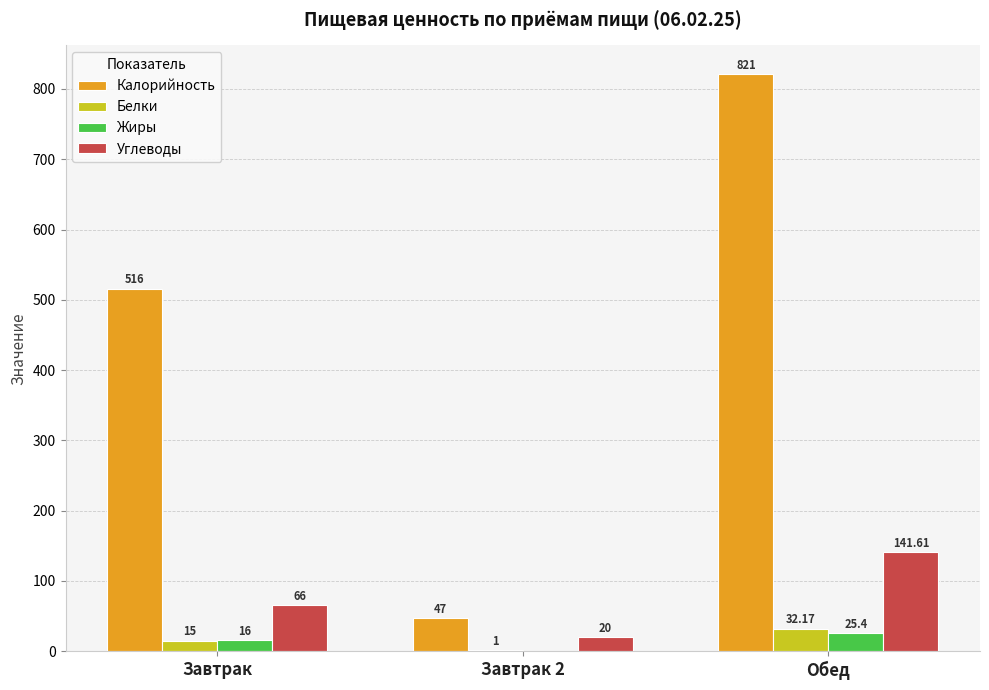

How many distinct data groups are displayed?

4